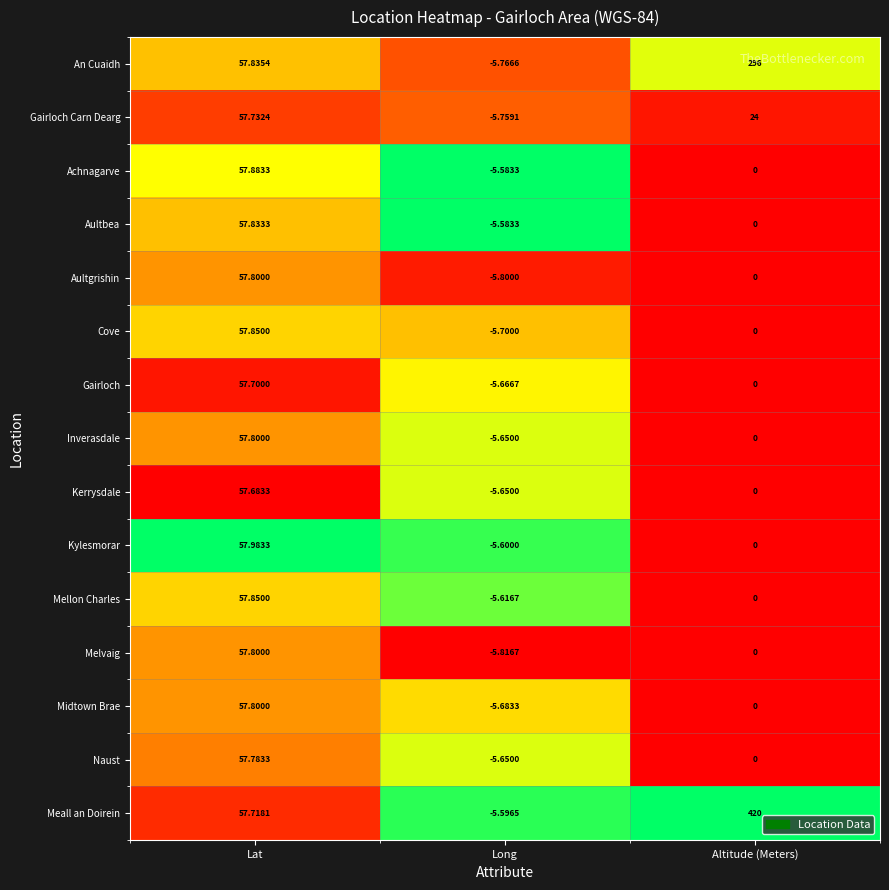

Is the value of Aultgrishin at Altitude (Meters) greater than the value of Inverasdale at Long?

Yes